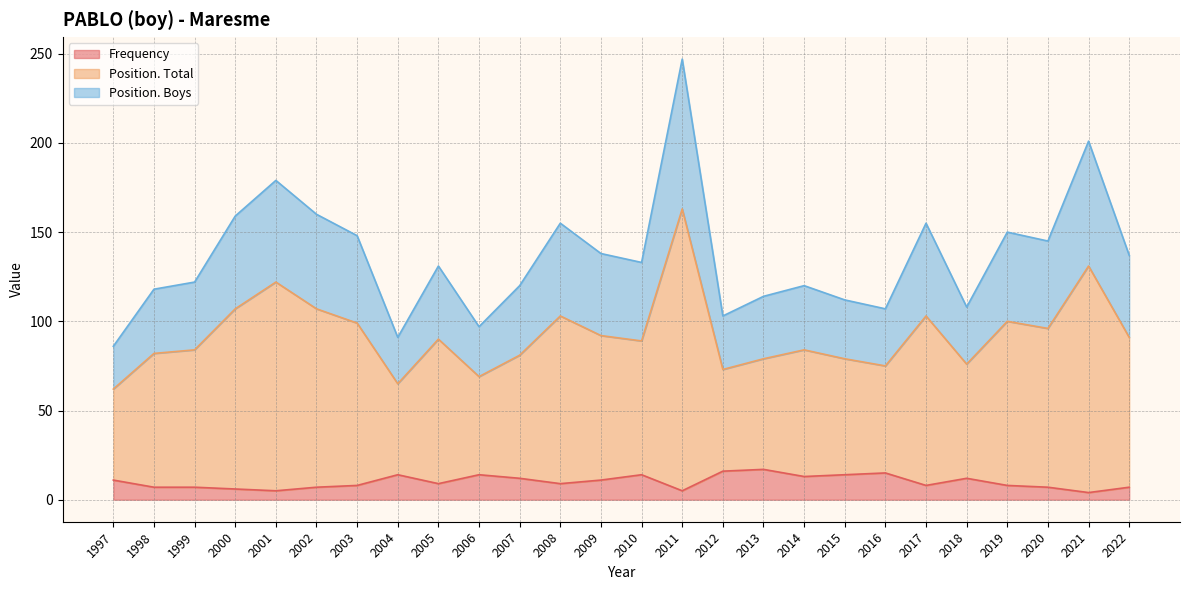

List the labels in order of Position. Total value, smallest first.

1997, 2004, 2006, 2012, 2016, 2018, 2013, 2015, 2007, 1998, 1999, 2014, 2010, 2005, 2022, 2009, 2020, 2003, 2019, 2008, 2017, 2000, 2002, 2001, 2021, 2011